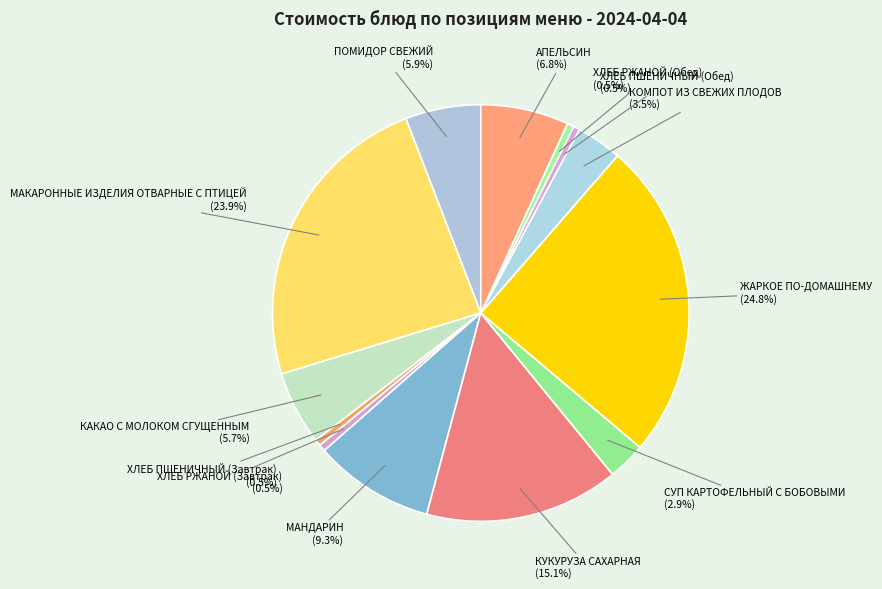

Rank the categories by value from lowest to highest.

ХЛЕБ ПШЕНИЧНЫЙ (Завтрак), ХЛЕБ ПШЕНИЧНЫЙ (Обед), ХЛЕБ РЖАНОЙ (Завтрак), ХЛЕБ РЖАНОЙ (Обед), СУП КАРТОФЕЛЬНЫЙ С БОБОВЫМИ, КОМПОТ ИЗ СВЕЖИХ ПЛОДОВ, КАКАО С МОЛОКОМ СГУЩЕННЫМ, ПОМИДОР СВЕЖИЙ, АПЕЛЬСИН, МАНДАРИН, КУКУРУЗА САХАРНАЯ, МАКАРОННЫЕ ИЗДЕЛИЯ ОТВАРНЫЕ С ПТИЦЕЙ, ЖАРКОЕ ПО-ДОМАШНЕМУ